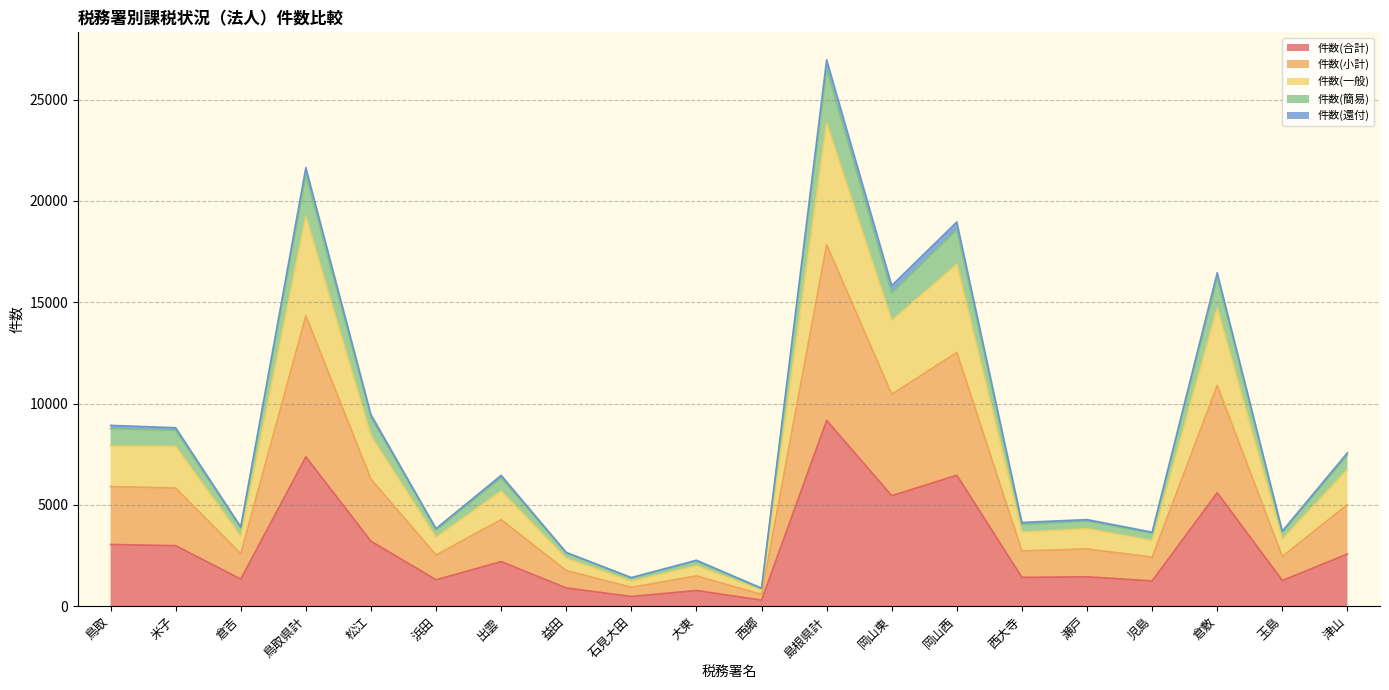

What is the spread (max minus min) of values at 島根県計?

17800